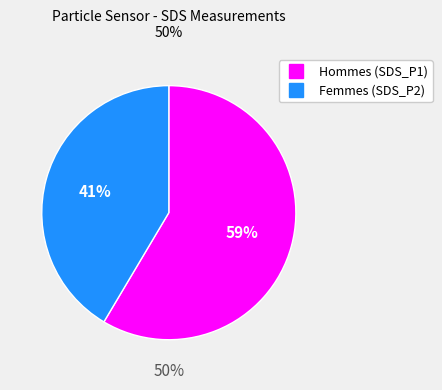

To the nearest percent, what is the combined percentage of SDS_P2 and SDS_P1?

100%